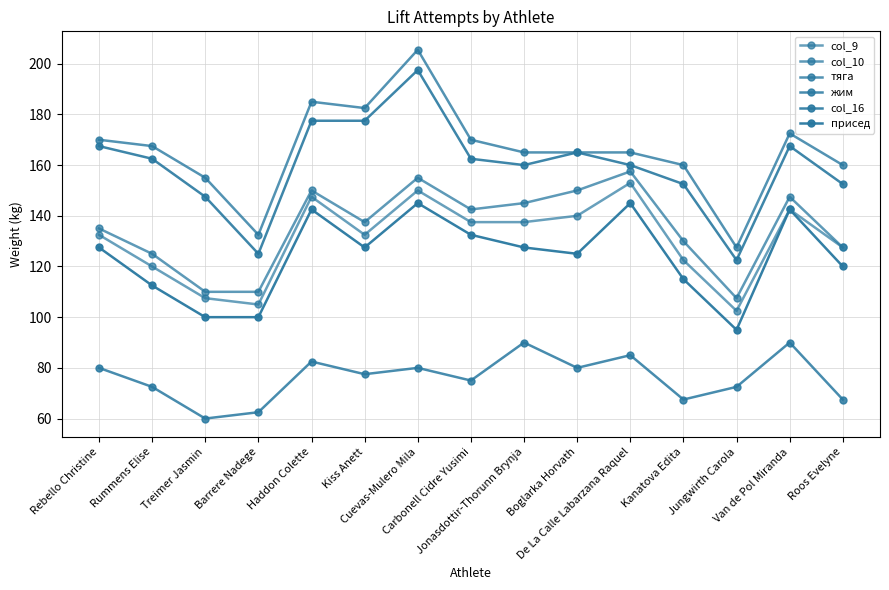

True or false: жим and присед intersect in this chart.

False